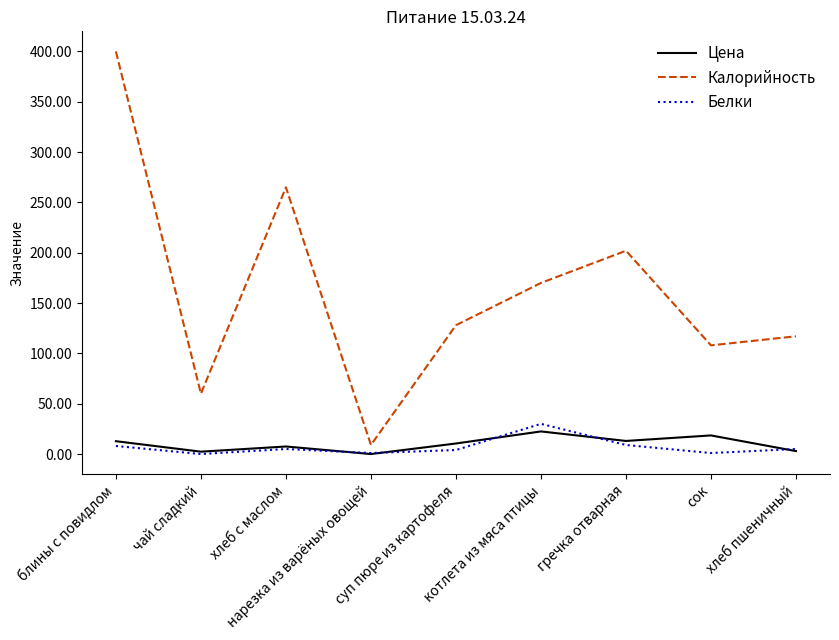

How many interior local valleys does the Цена series have?

3